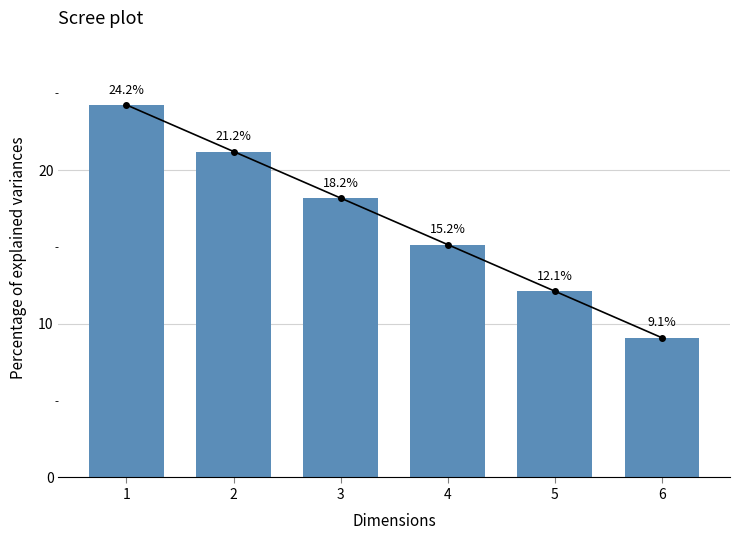

Are the bars horizontal?

No